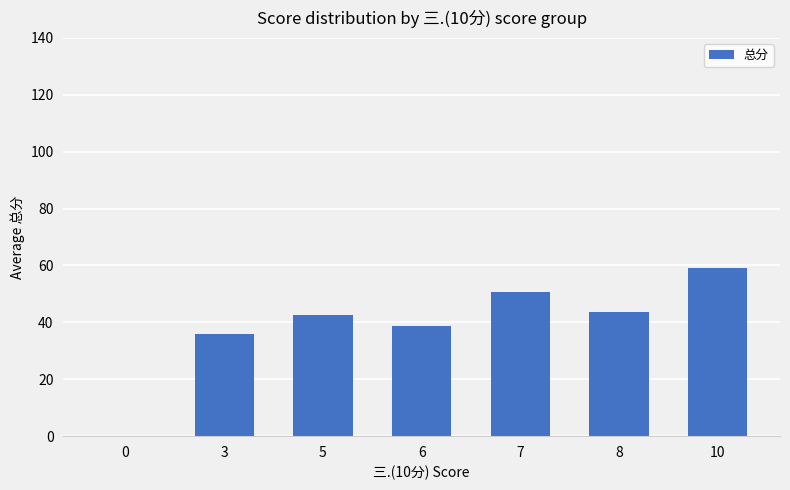

What is the average value?

38.6